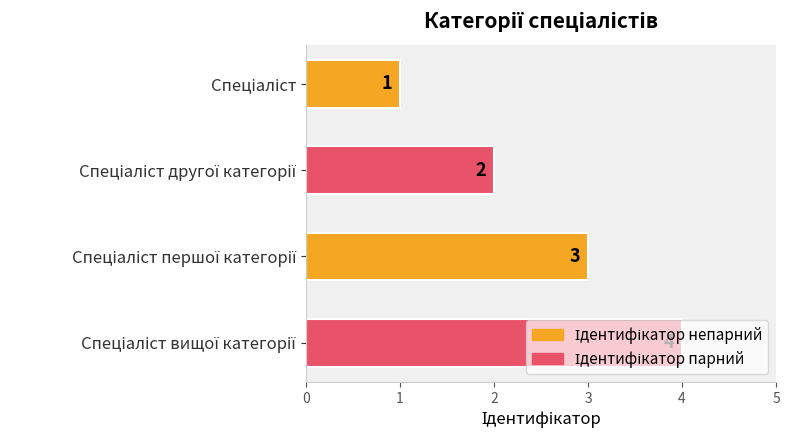

Count the values in the range 2 to 4.

3